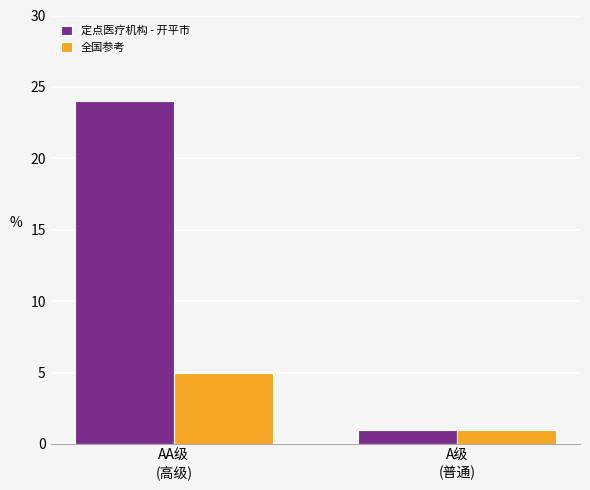

What is the smallest value displayed?

1